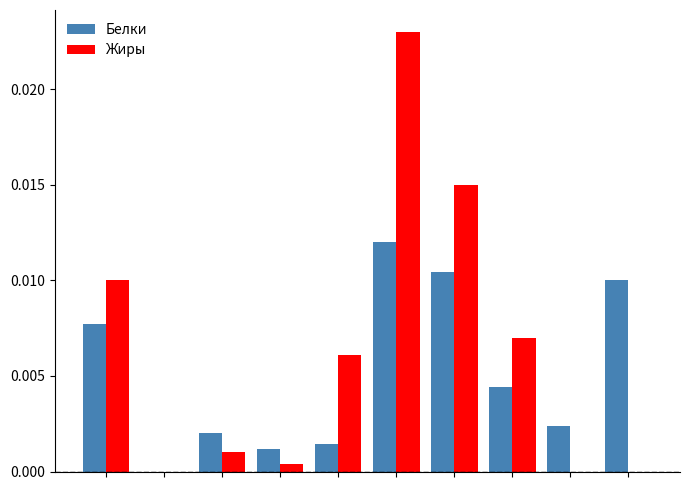

What is the sum of all Белки values?

0.1